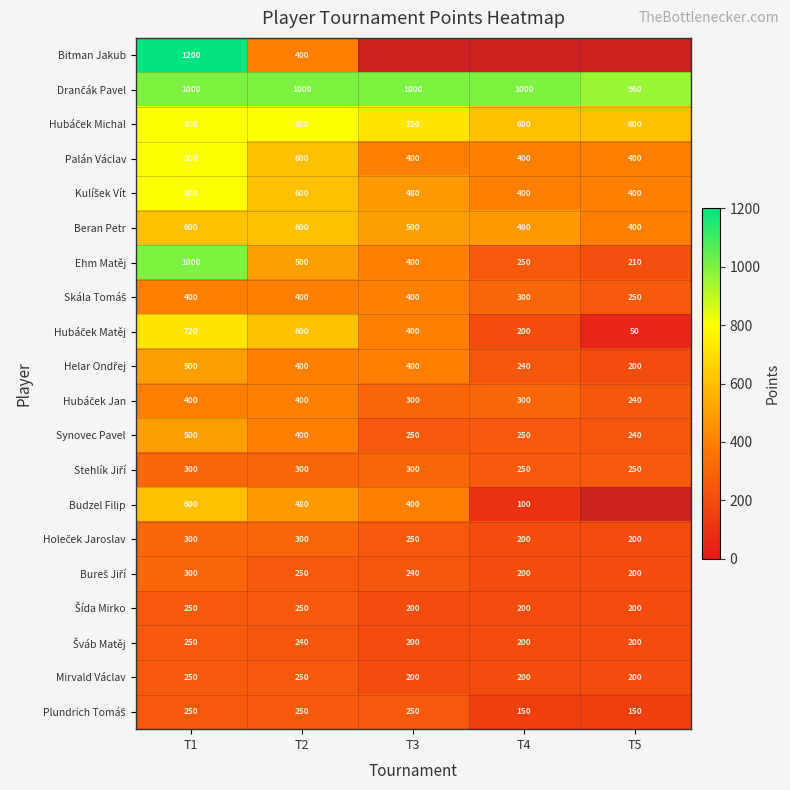

What is the maximum value shown in the chart?

1200.0